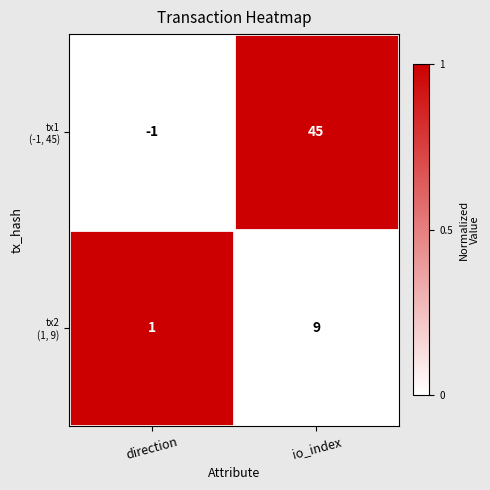

What is the total value across all series at io_index?

54